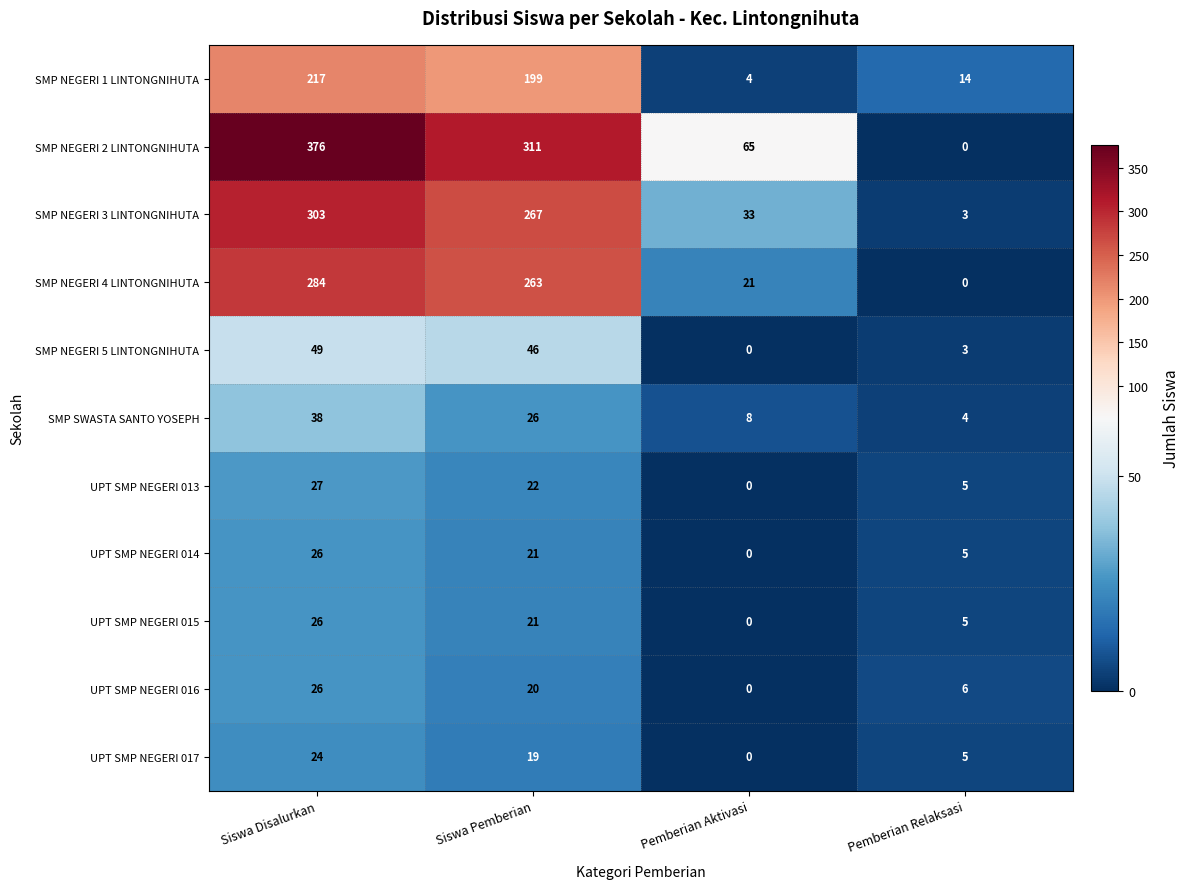

Where does the UPT SMP NEGERI 017 series first go above 19?

Siswa Disalurkan